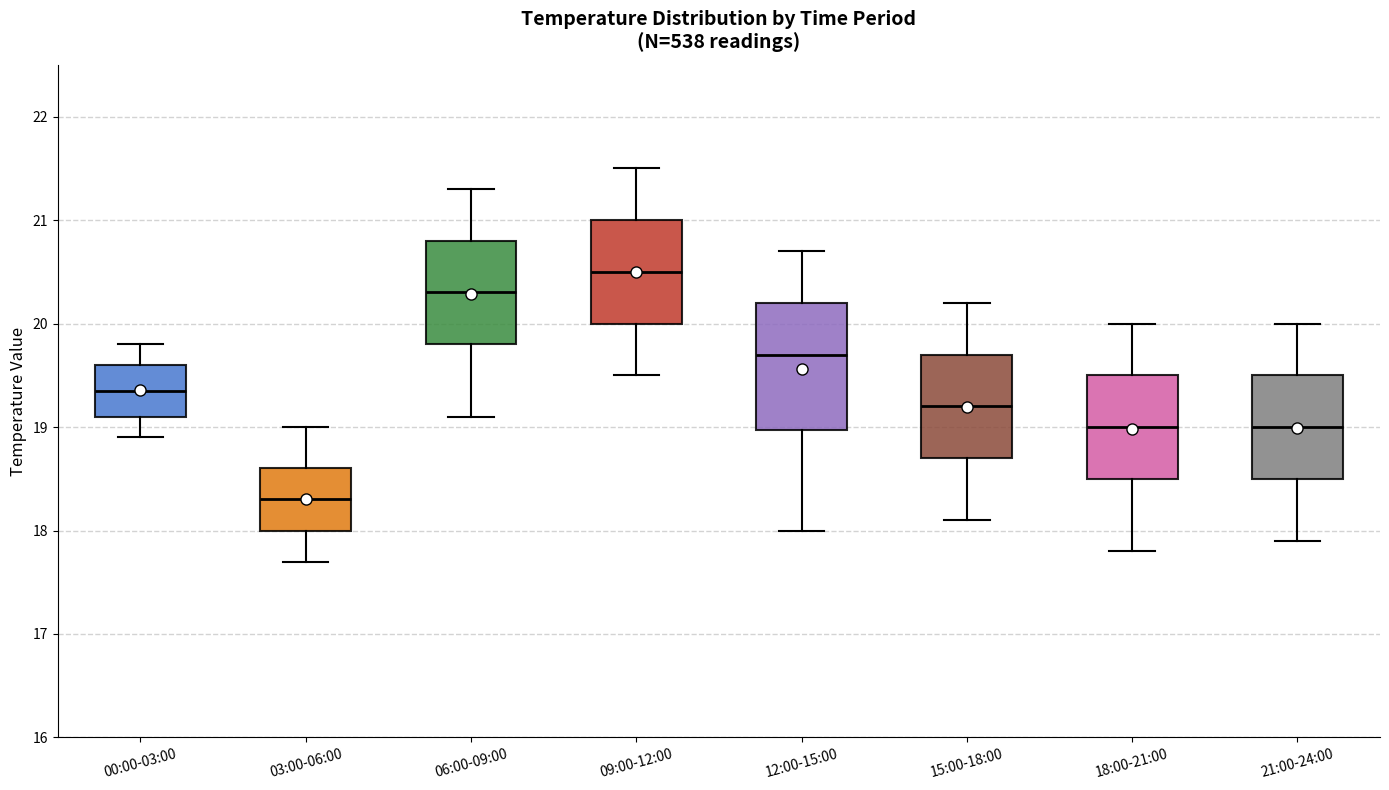

Comparing the boxes themselves (not the whiskers), which one is the tallest?

12:00-15:00